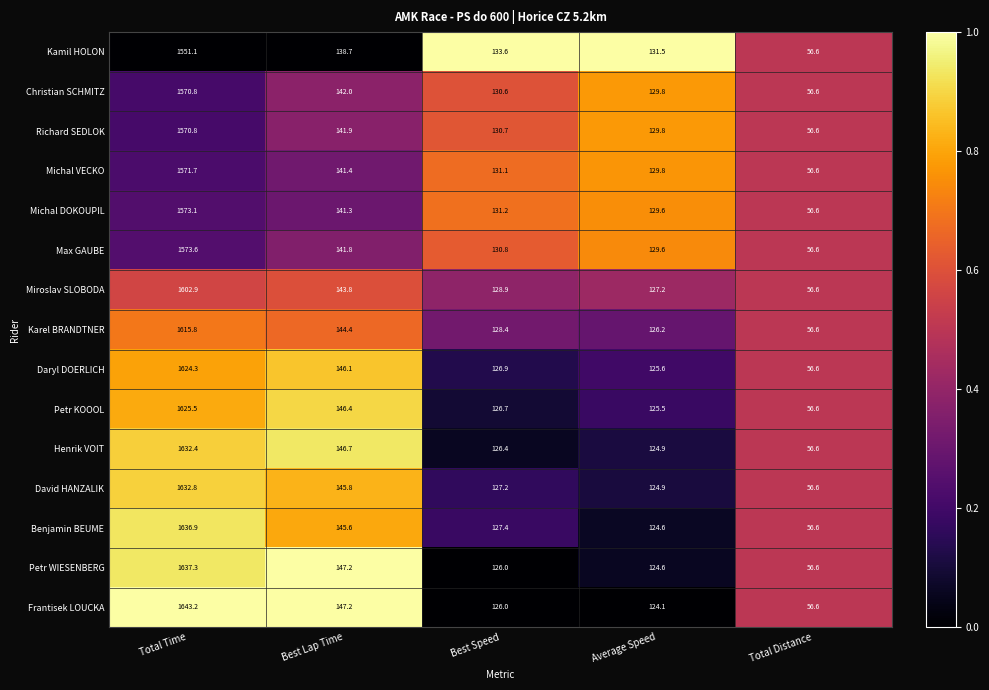

Is it true that Kamil HOLON equals 325.2 at Total Time?

False